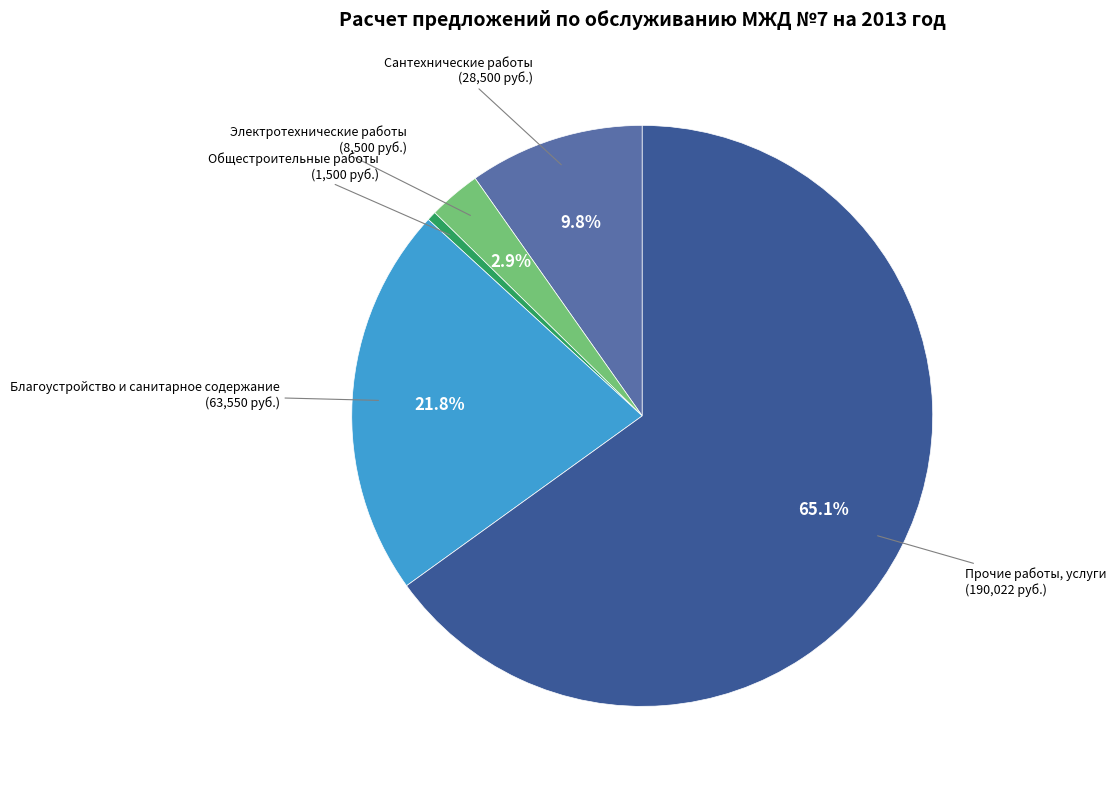

Is there a majority slice in this chart?

Yes